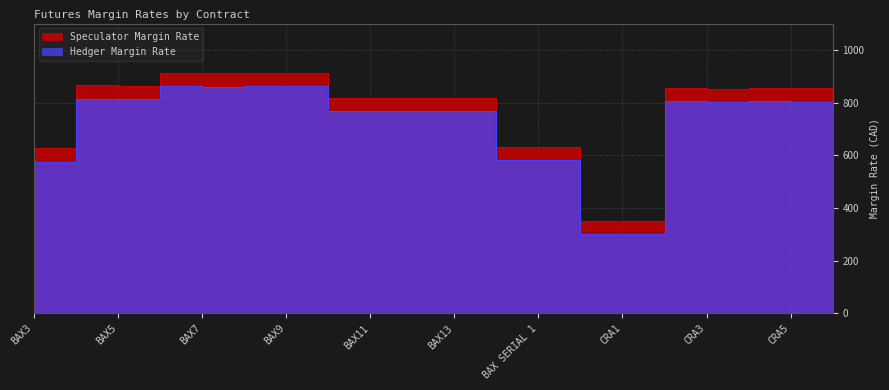

How many interior local peaks does the Speculator Margin Rate series have?

4